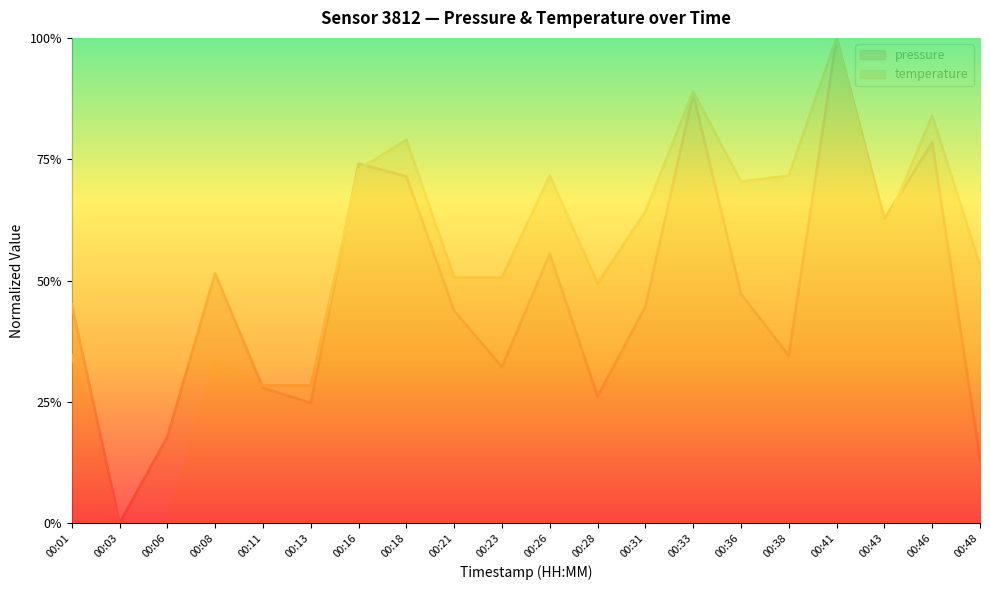

Which series has the widest spread of values?

pressure